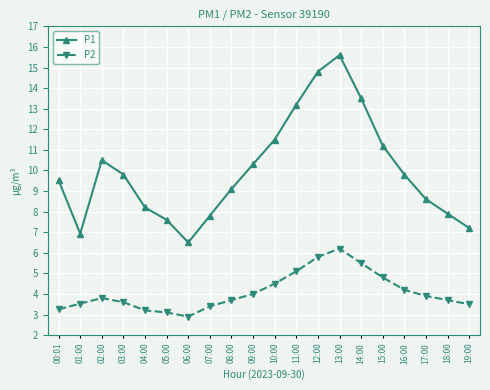

At which label does P1 first exceed 9?

00:01